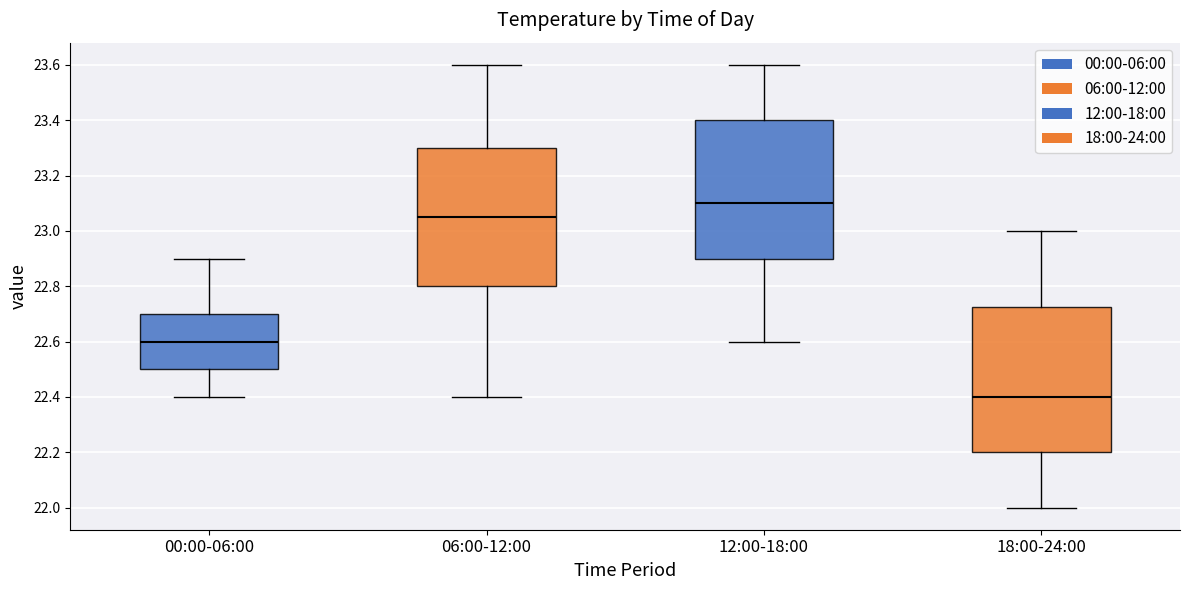

Reading left to right, transcribe this box plot: for each box, give where its median line is, the range the box spans, and where its two whiskers end, as read against the y-axis. The values are not printed on the chart, so give them approximately, as read against the axis.

00:00-06:00: median 22.60, box 22.50 to 22.70, whiskers 22.40 to 22.90
06:00-12:00: median 23.06, box 22.80 to 23.30, whiskers 22.40 to 23.60
12:00-18:00: median 23.10, box 22.90 to 23.40, whiskers 22.60 to 23.60
18:00-24:00: median 22.40, box 22.20 to 22.72, whiskers 22.00 to 23.00